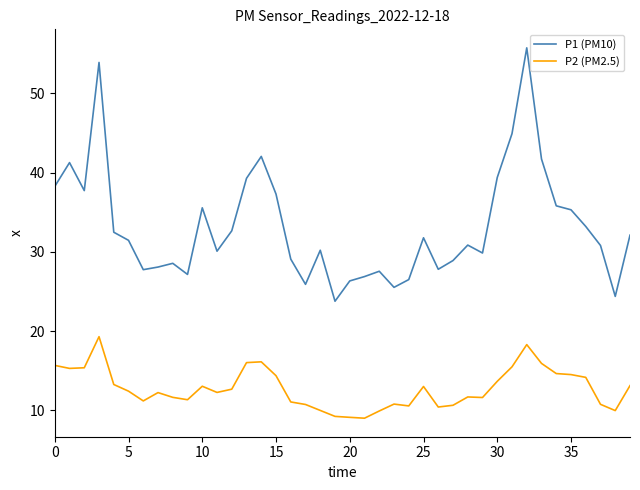

List the series in order of their overall mean, lowest first.

P2 (PM2.5), P1 (PM10)